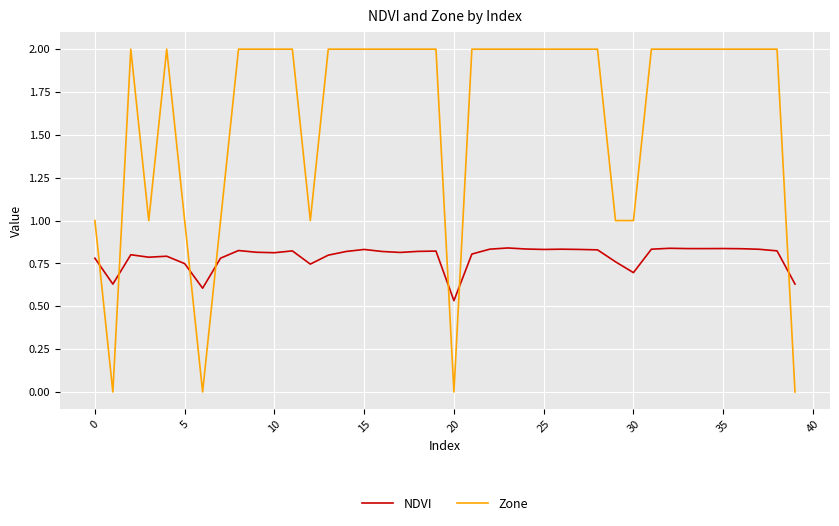

In NDVI, how many points are lower than both neighbors (excluding endpoints)?

10